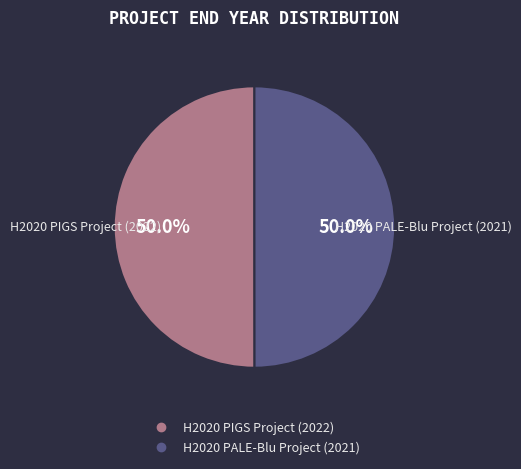

To the nearest percent, what percentage of the pie is H2020 PALE-Blu Project (2021)?

50%